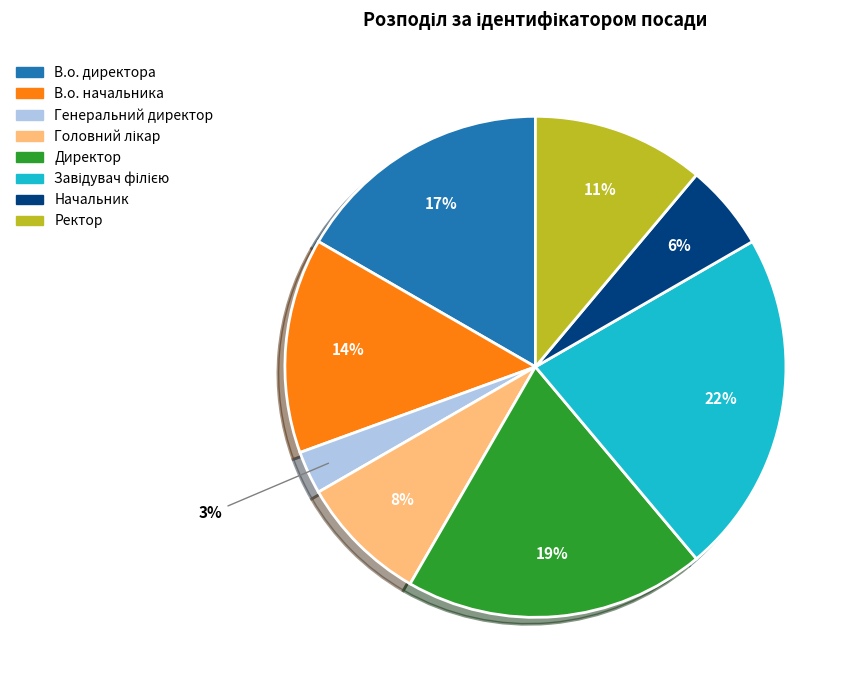

The В.о. начальника slice represents 27% of the pie. True or false?

False